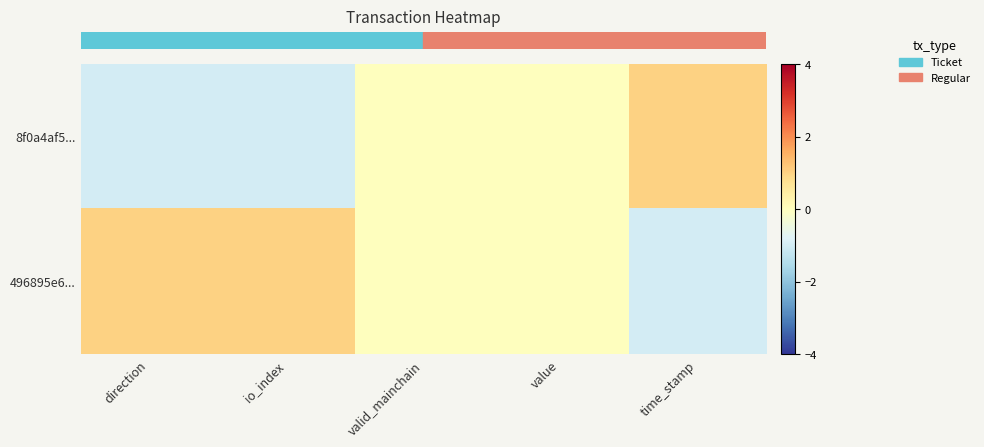

At how many categories does at least one series exceed 0?

3